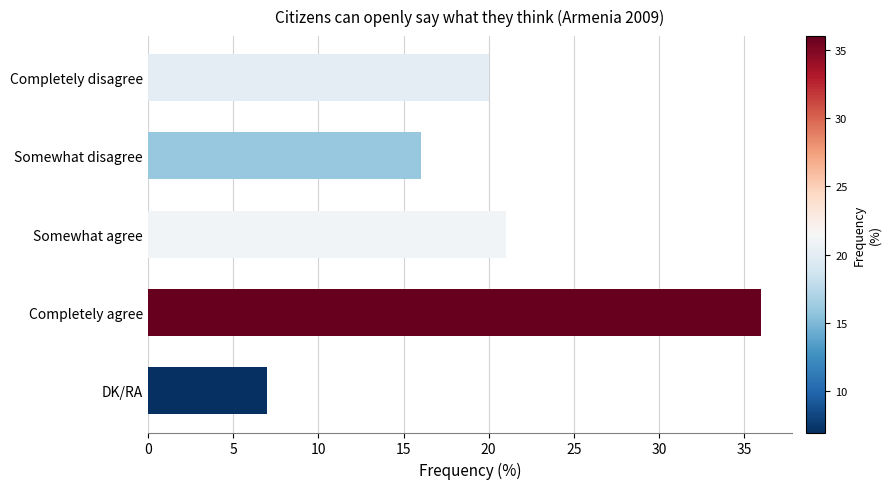

Between Somewhat agree and Completely agree, which is larger?

Completely agree